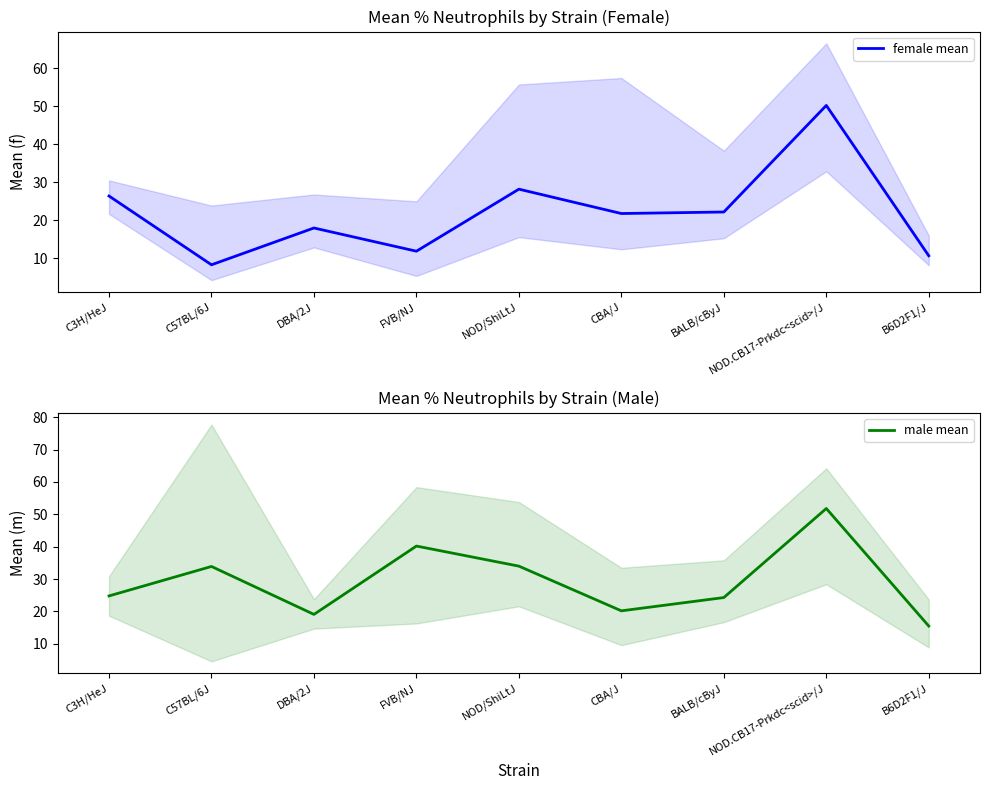

What are all the series names shown in the legend?

female mean, male mean